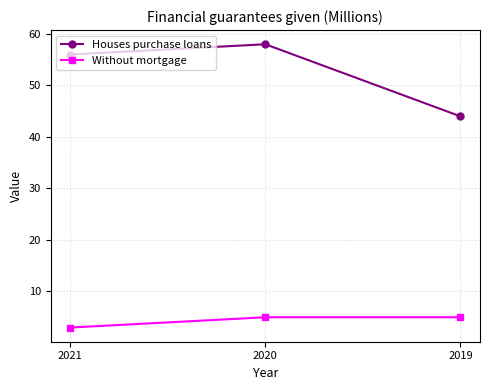

Read the Without mortgage value at 2021.

3